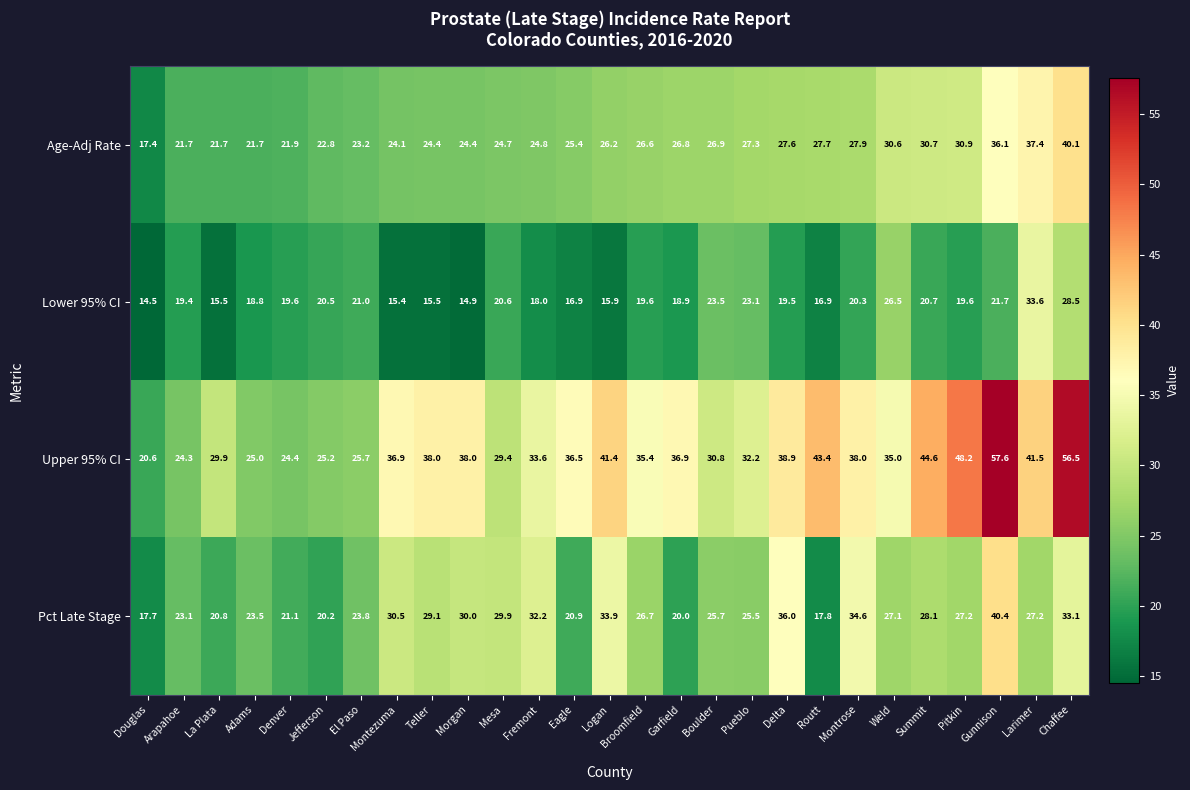

What is the difference between the highest and lowest values at Routt?

26.5